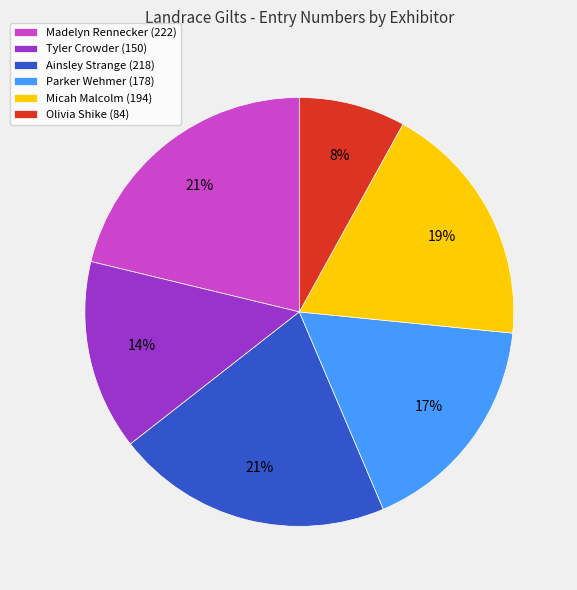

Which slice is the smallest?

Olivia Shike